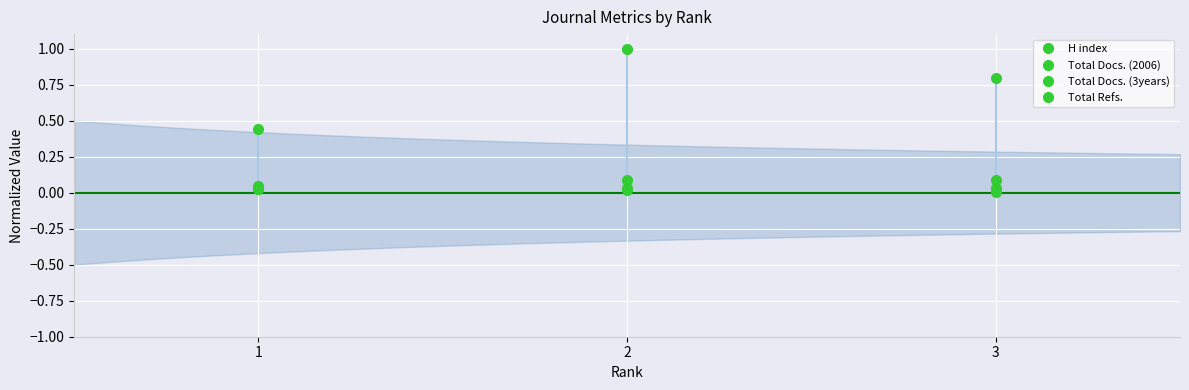

The Total Docs. (3years) series shows 0.1 at 3. True or false?

False